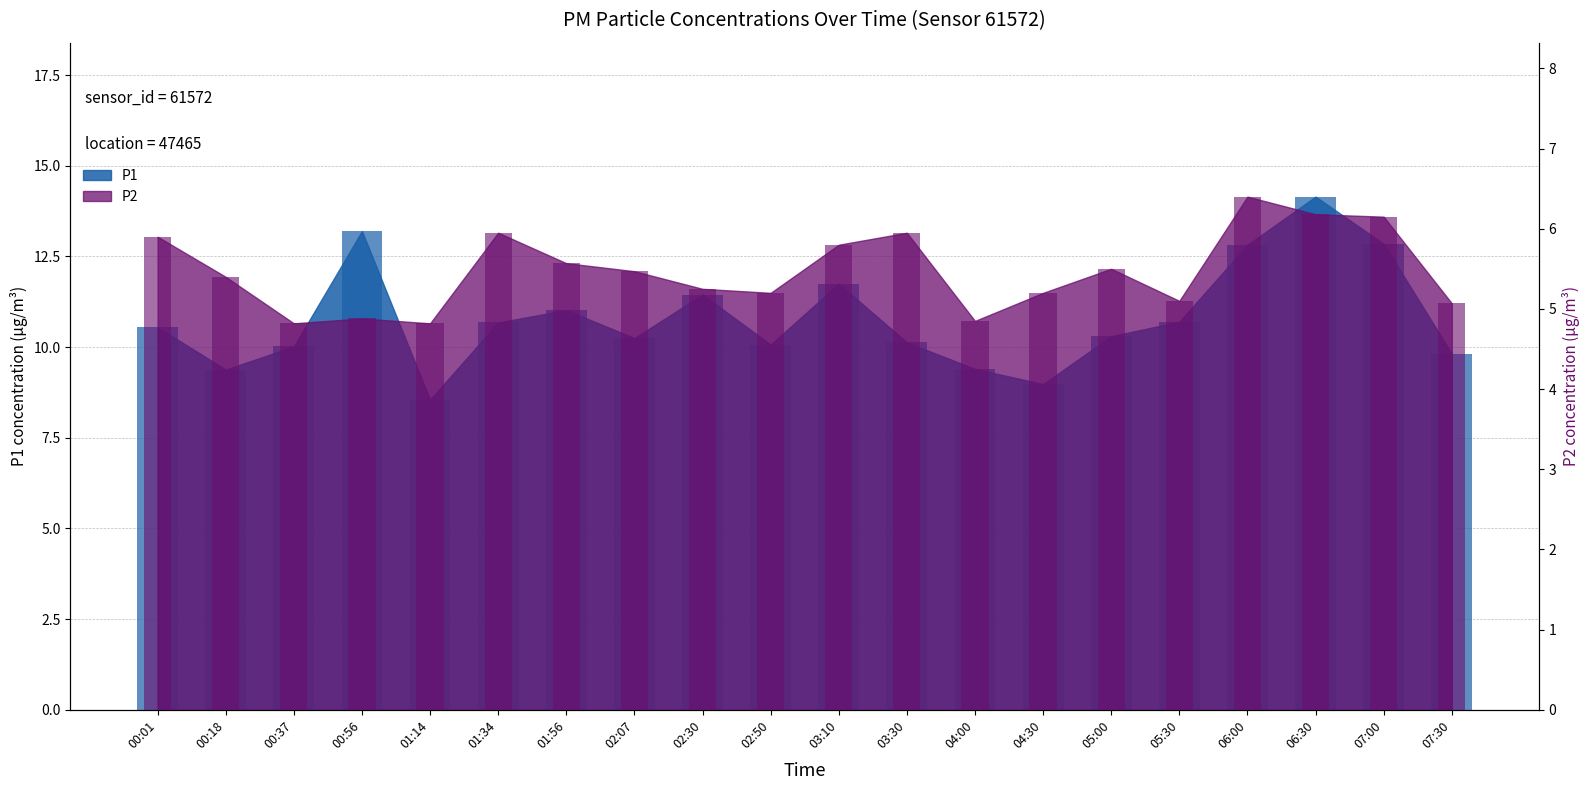

What is the sum of the P2 values at 00:56 and 01:14?

9.7